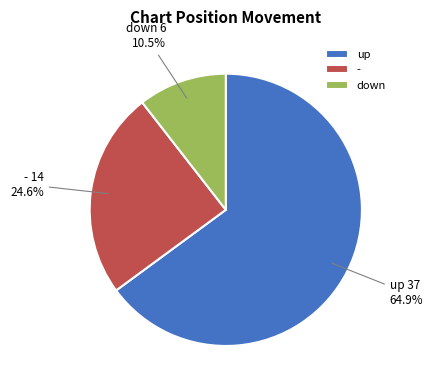

Is there any slice that represents more than half of the pie?

Yes